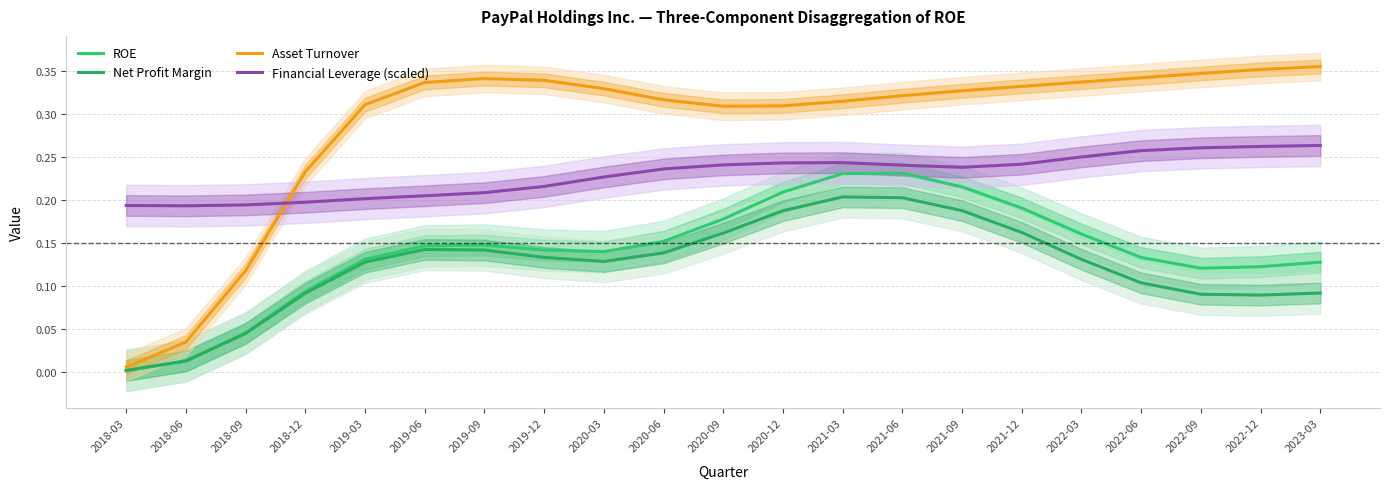

The value of Asset Turnover at 2019-06 is 0.6. True or false?

False